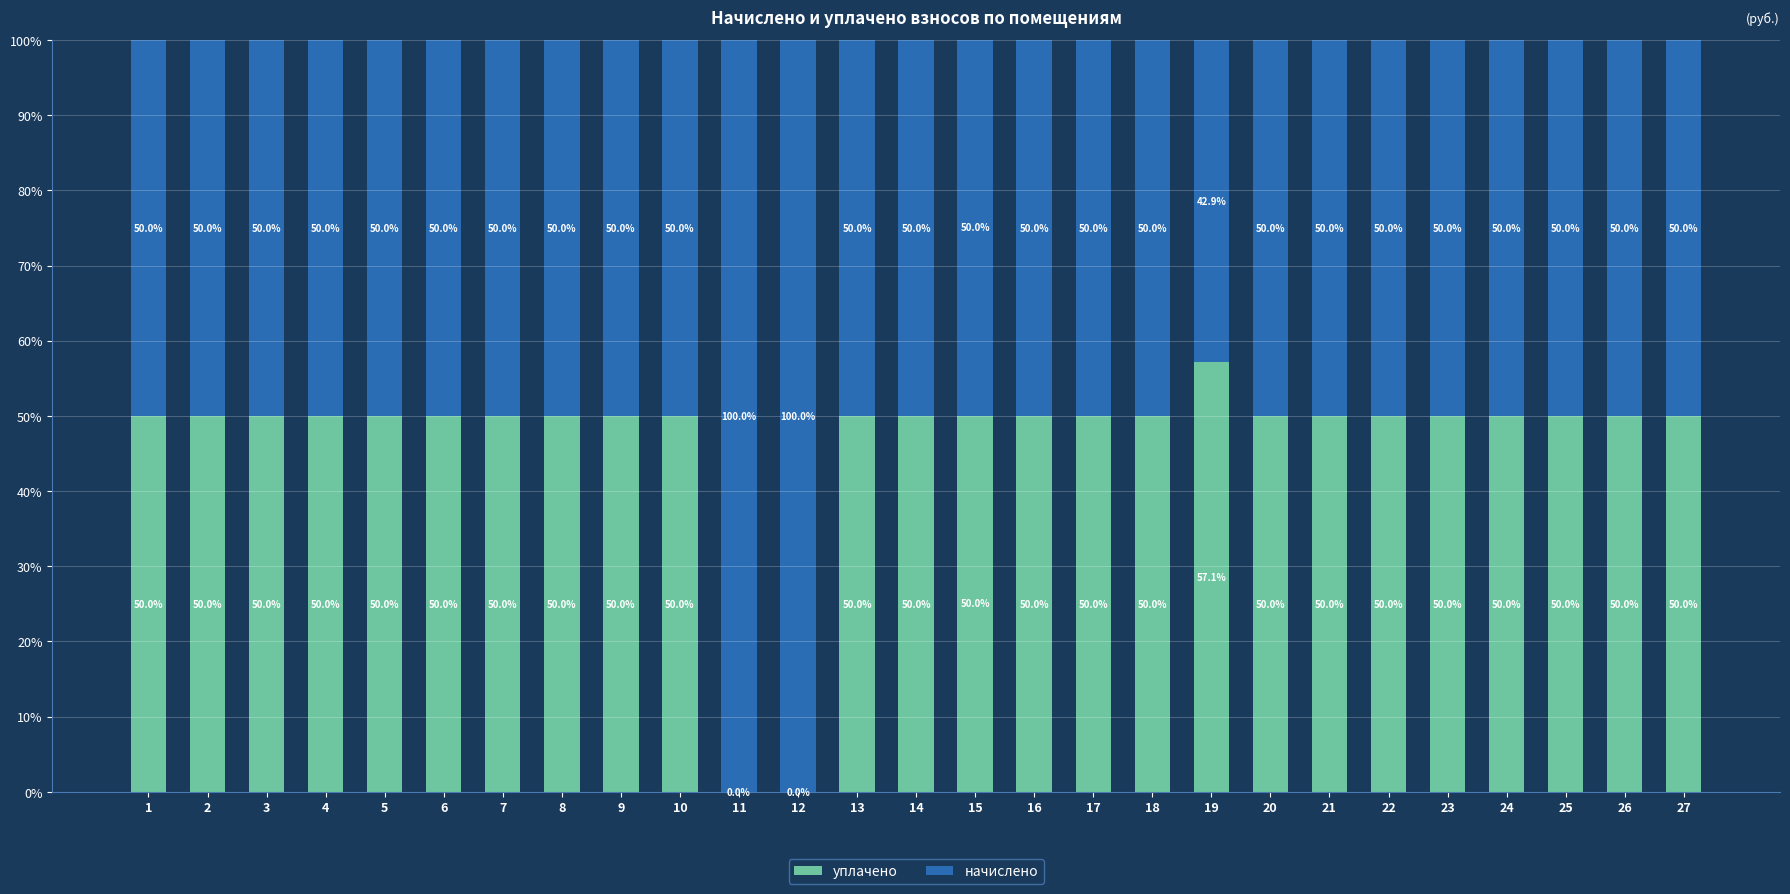

The value of уплачено at 11 is 18.0. True or false?

False